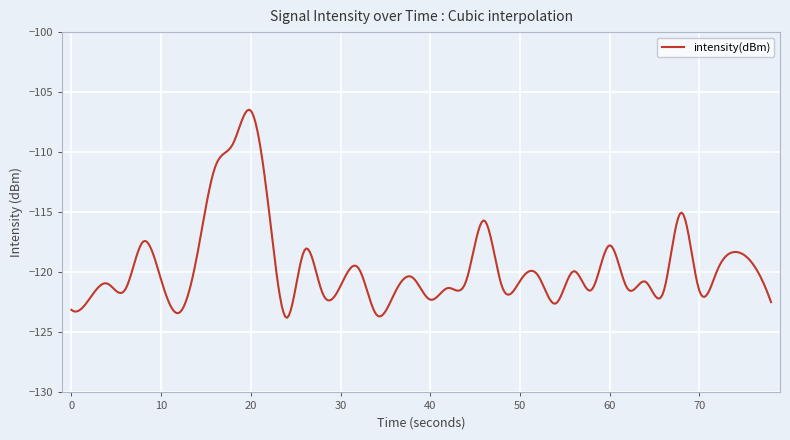

What is the minimum value shown in the chart?

-123.8